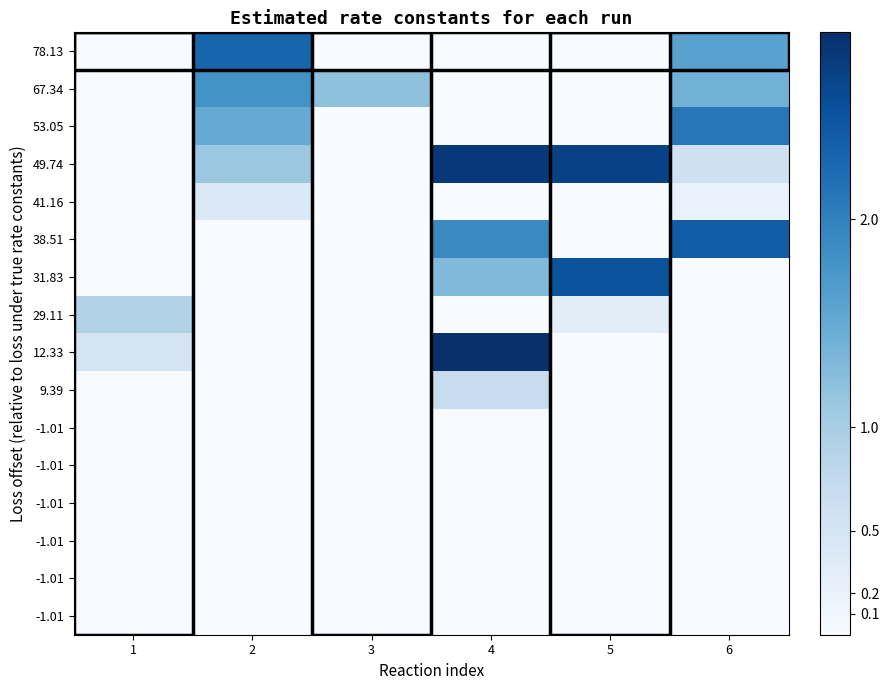

At which category is the sum across all series the highest?

4